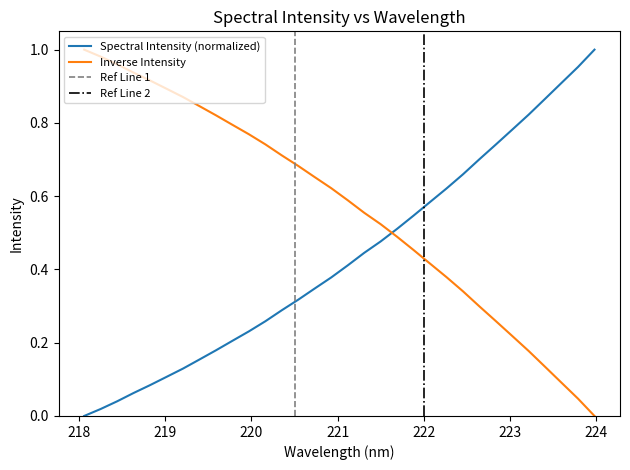

What is the sum of the values at 221.4993 and 221.1174?

0.9